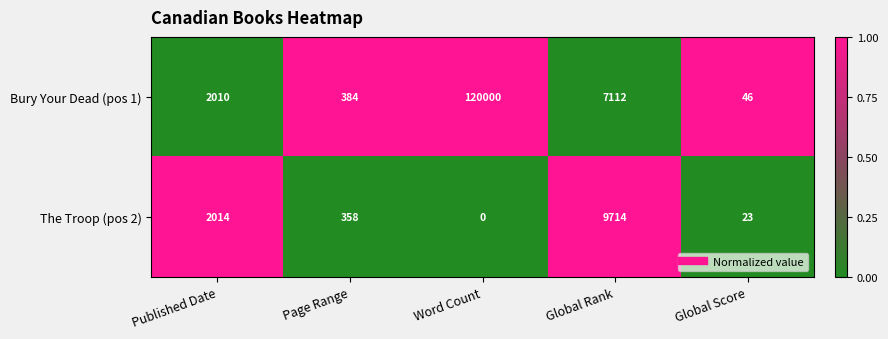

What is the spread (max minus min) of values at Page Range?

26